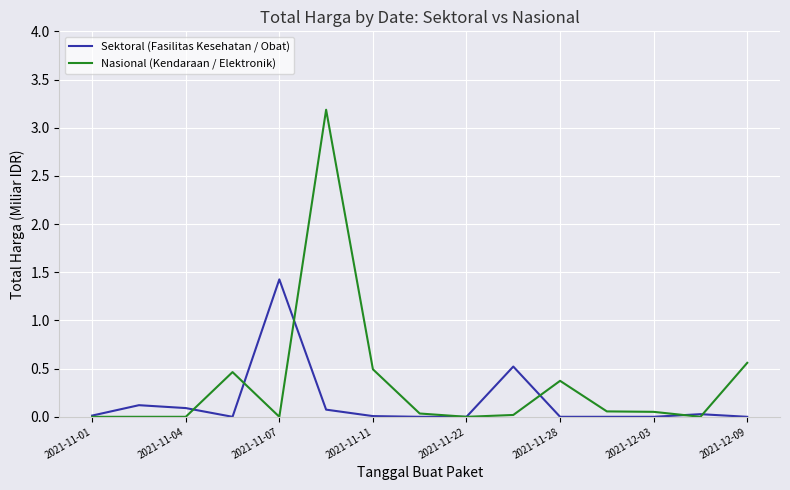

Which series has the largest range (max minus min)?

Nasional (Kendaraan / Elektronik)